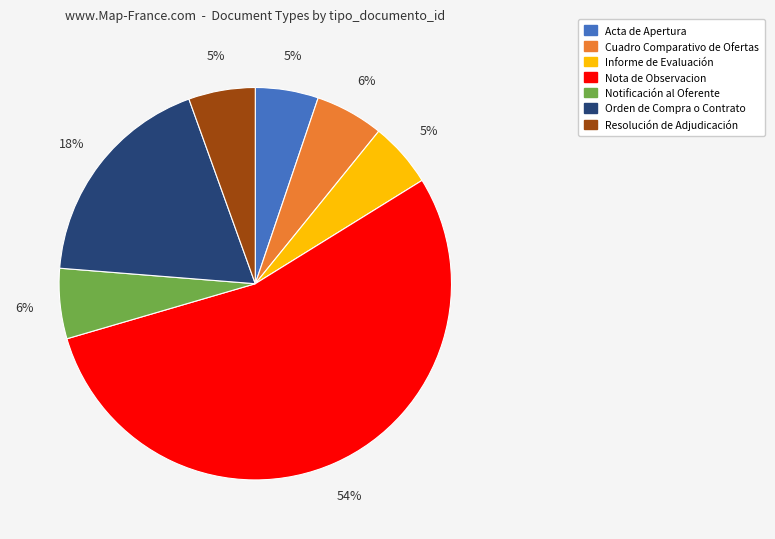

Between Cuadro Comparativo de Ofertas and Orden de Compra o Contrato, which is larger?

Orden de Compra o Contrato